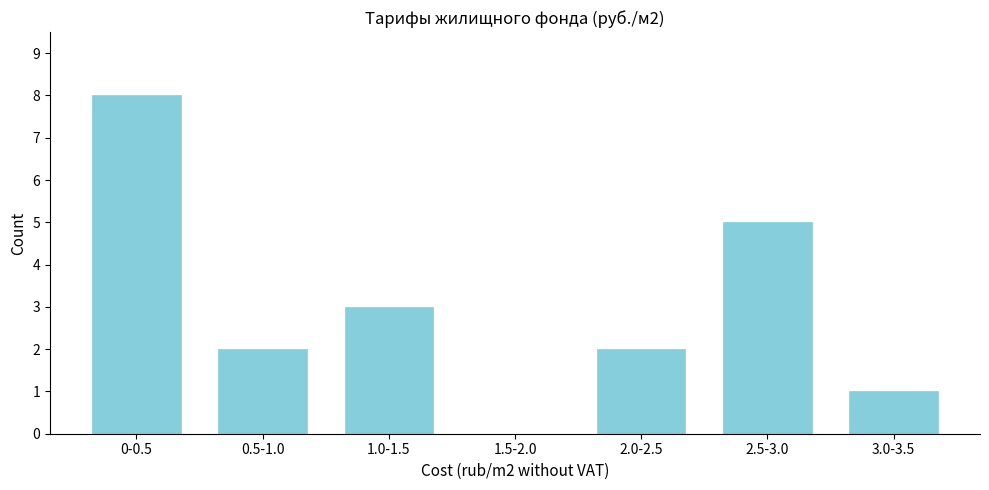

Reading left to right, transcribe all the data shown in this chart.

0-0.5=8	0.5-1.0=2	1.0-1.5=3	1.5-2.0=0	2.0-2.5=2	2.5-3.0=5	3.0-3.5=1